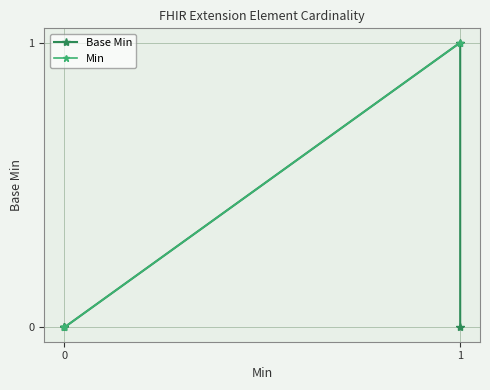

Is this an area chart (filled region under the line)?

No